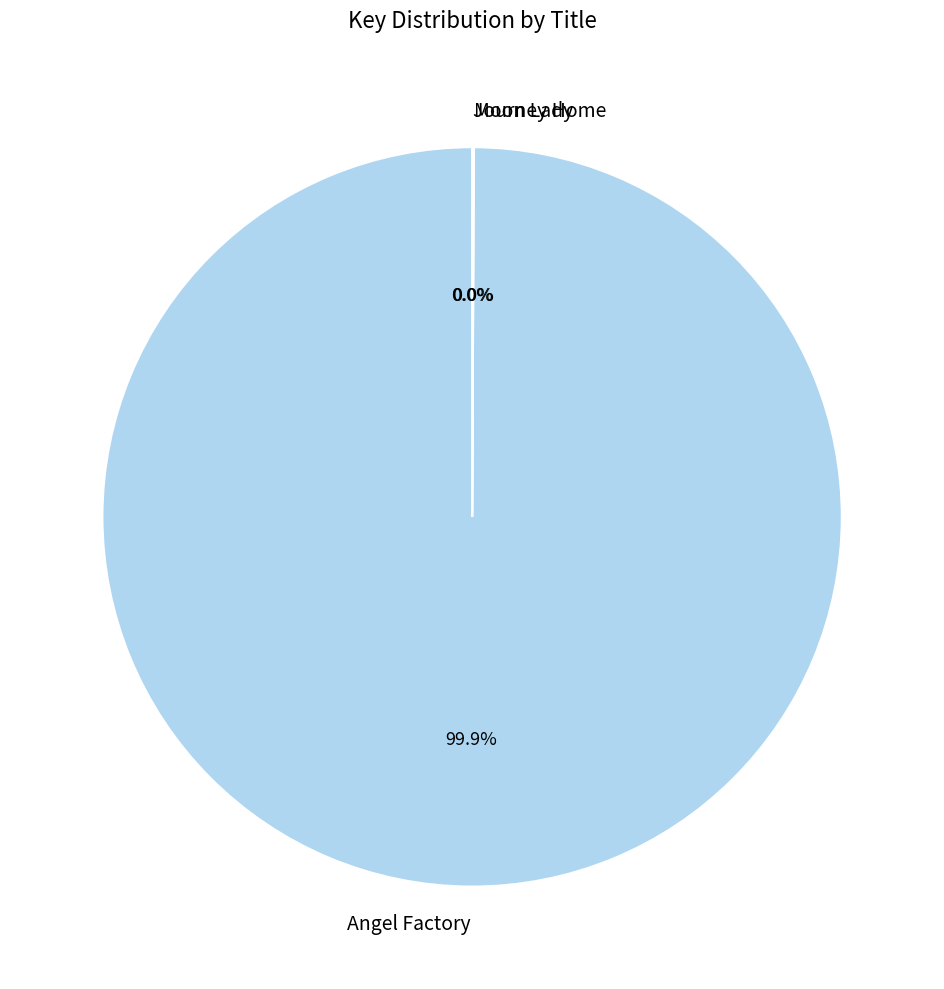

Does Angel Factory account for over 50% of the chart?

Yes